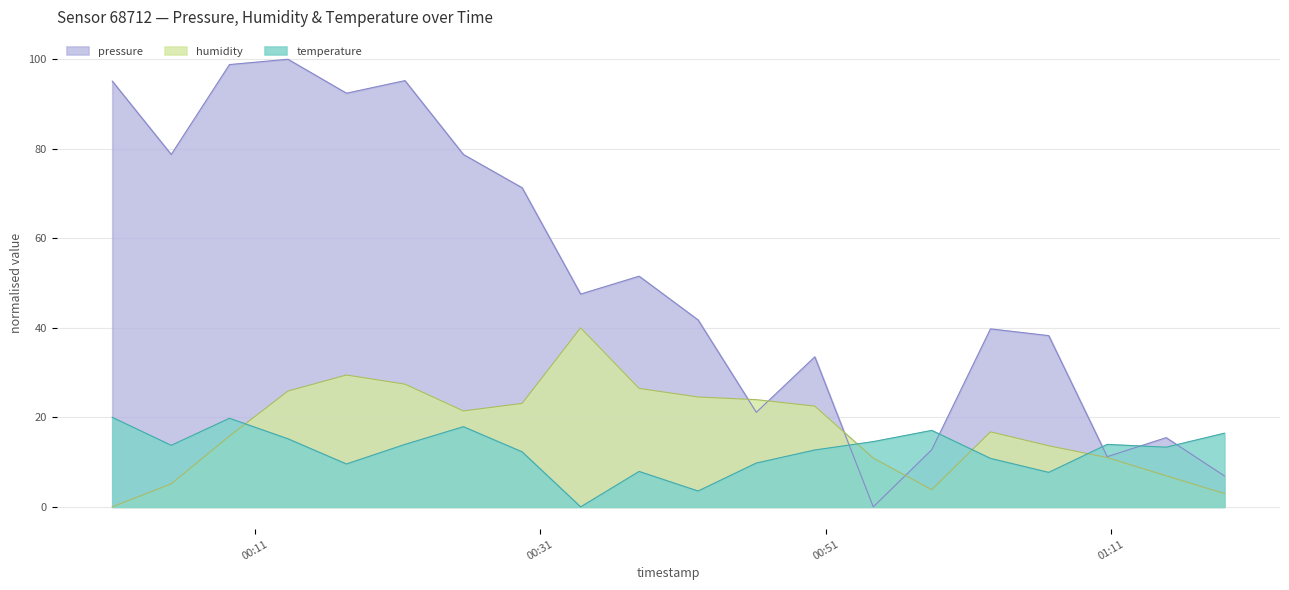

True or false: temperature and humidity cross at least once.

True